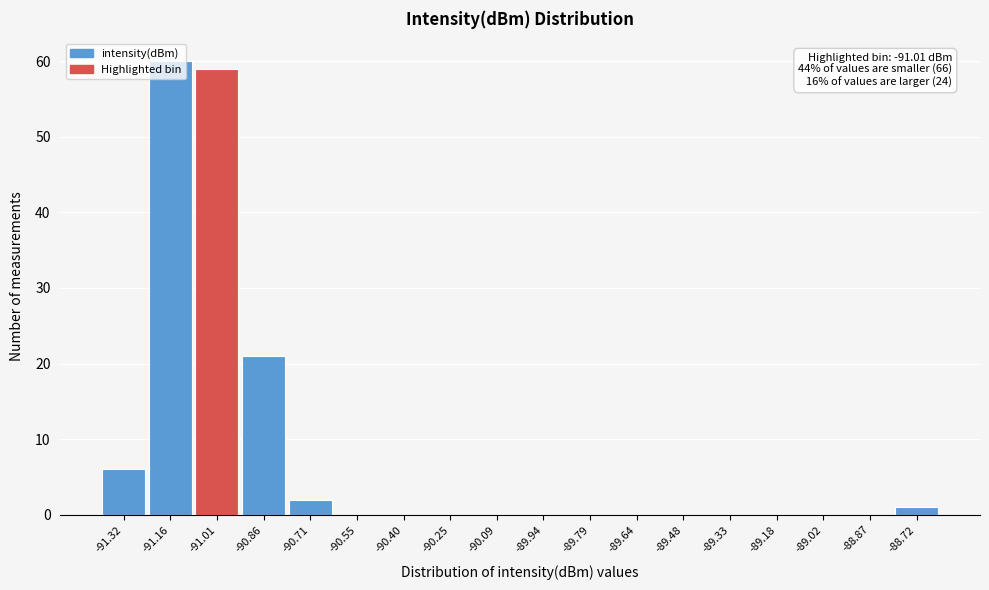

Over which range of the x-axis is the bar tallest?

-91.24 to -91.08